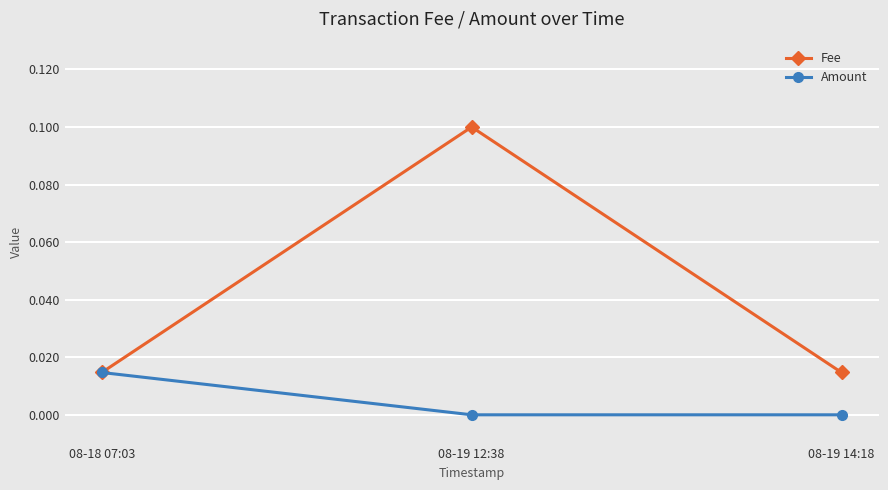

Is it true that Amount equals 0.0 at 08-19 12:38?

True